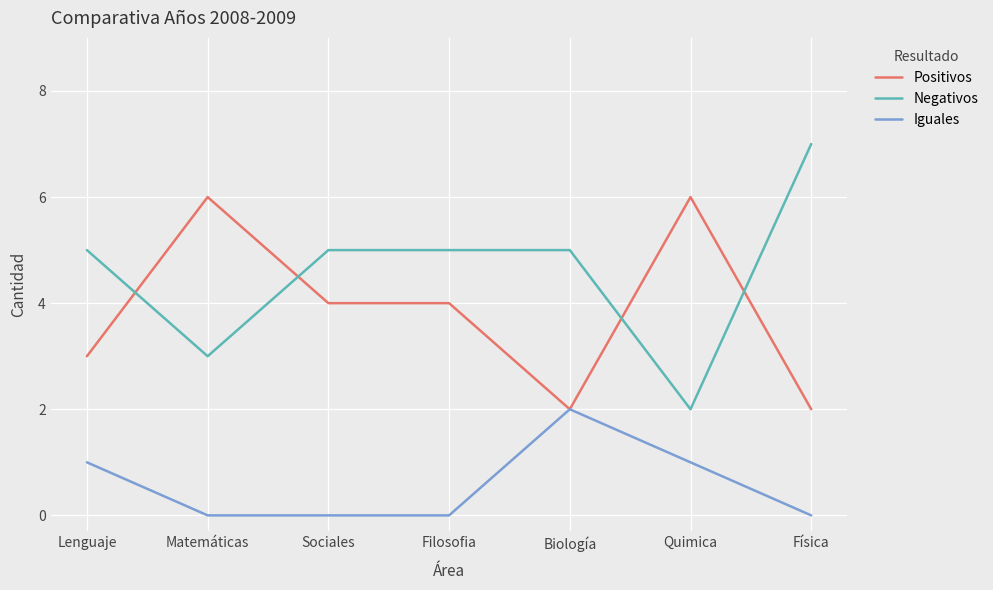

Reading left to right, transcribe all the data shown in this chart.

Positivos: Lenguaje=3	Matemáticas=6	Sociales=4	Filosofia=4	Biología=2	Quimica=6	Física=2
Negativos: Lenguaje=5	Matemáticas=3	Sociales=5	Filosofia=5	Biología=5	Quimica=2	Física=7
Iguales: Lenguaje=1	Matemáticas=0	Sociales=0	Filosofia=0	Biología=2	Quimica=1	Física=0